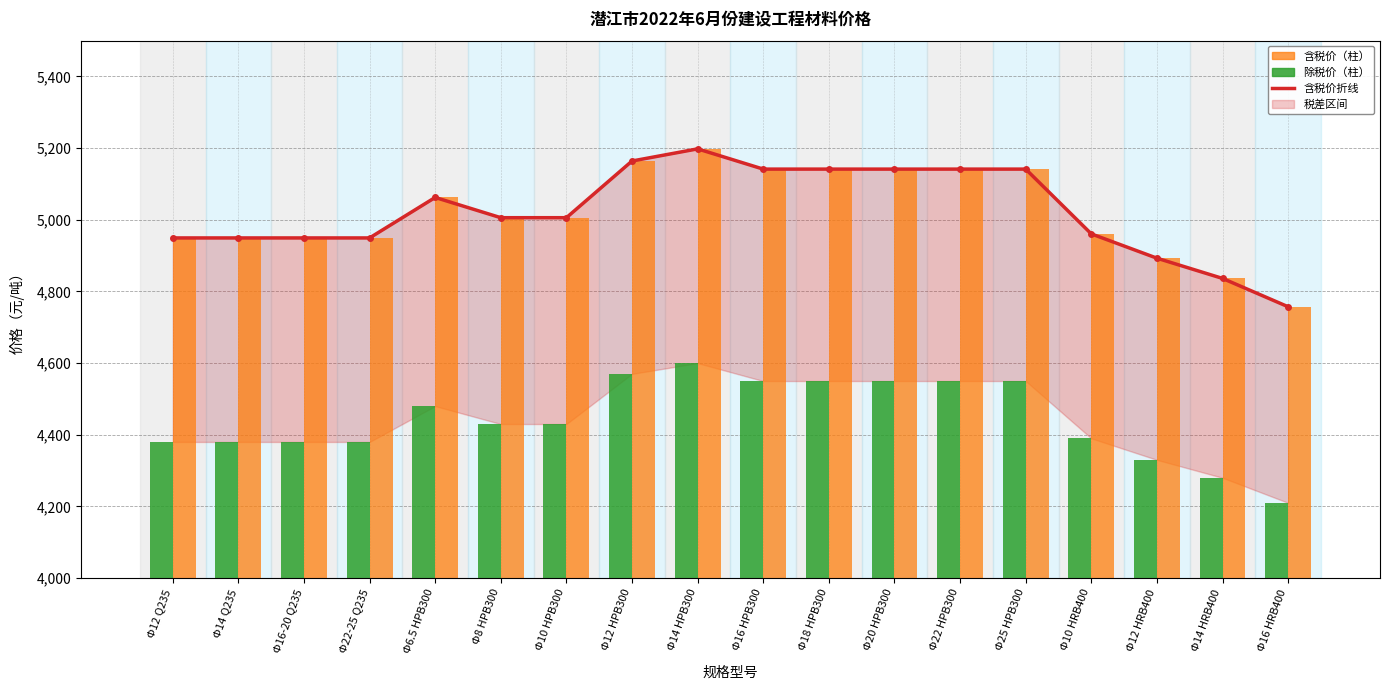

List the labels in order of 除税价 value, smallest first.

Φ16 HRB400, Φ14 HRB400, Φ12 HRB400, Φ12 Q235, Φ14 Q235, Φ16-20 Q235, Φ22-25 Q235, Φ10 HRB400, Φ8 HPB300, Φ10 HPB300, Φ6.5 HPB300, Φ16 HPB300, Φ18 HPB300, Φ20 HPB300, Φ22 HPB300, Φ25 HPB300, Φ12 HPB300, Φ14 HPB300